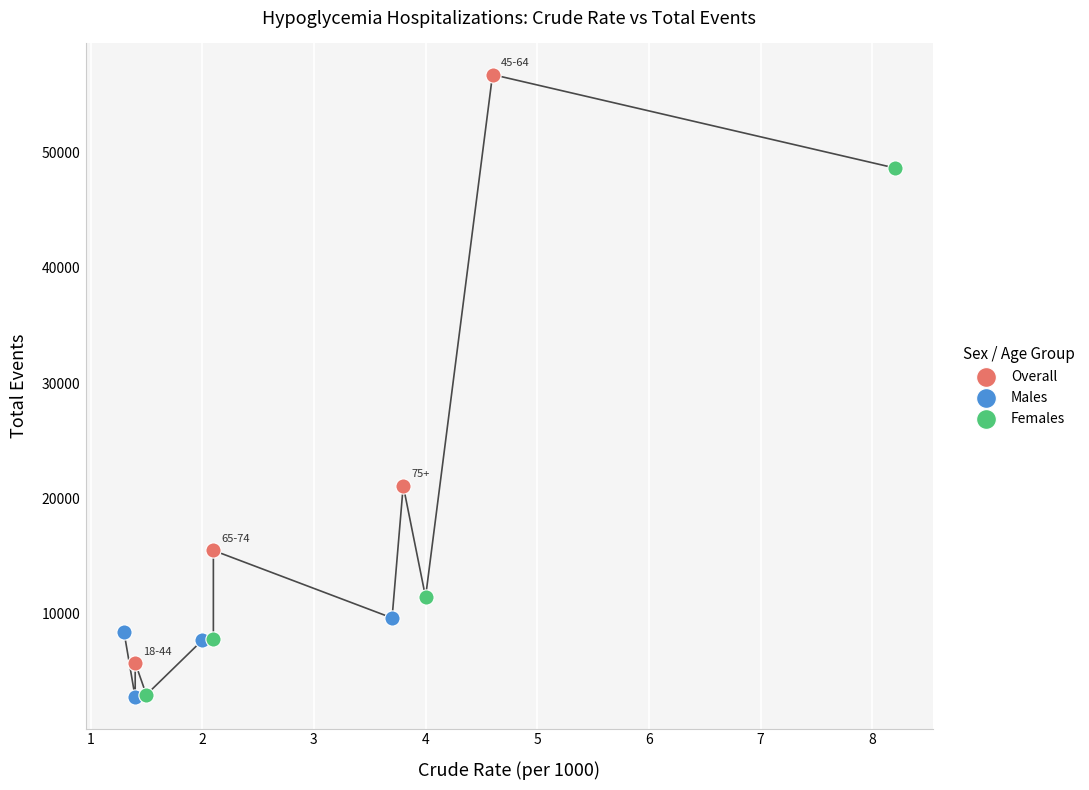

What are all the series names shown in the legend?

Overall, Males, Females